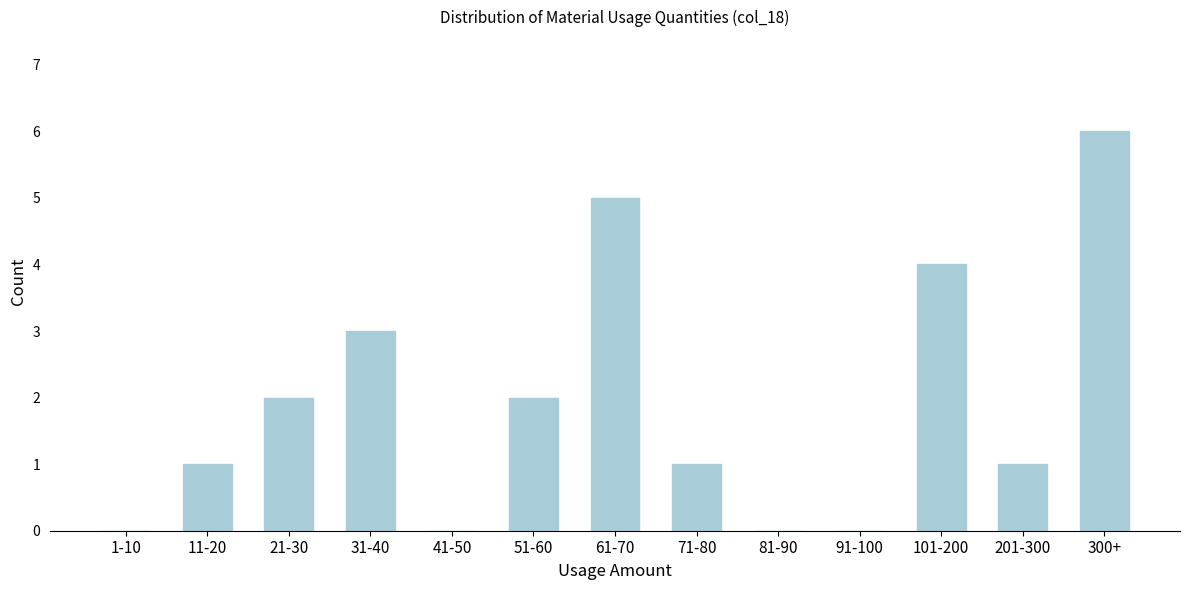

Reading left to right, what are all the values shown in this chart?

1-10=0	11-20=1	21-30=2	31-40=3	41-50=0	51-60=2	61-70=5	71-80=1	81-90=0	91-100=0	101-200=4	201-300=1	300+=6